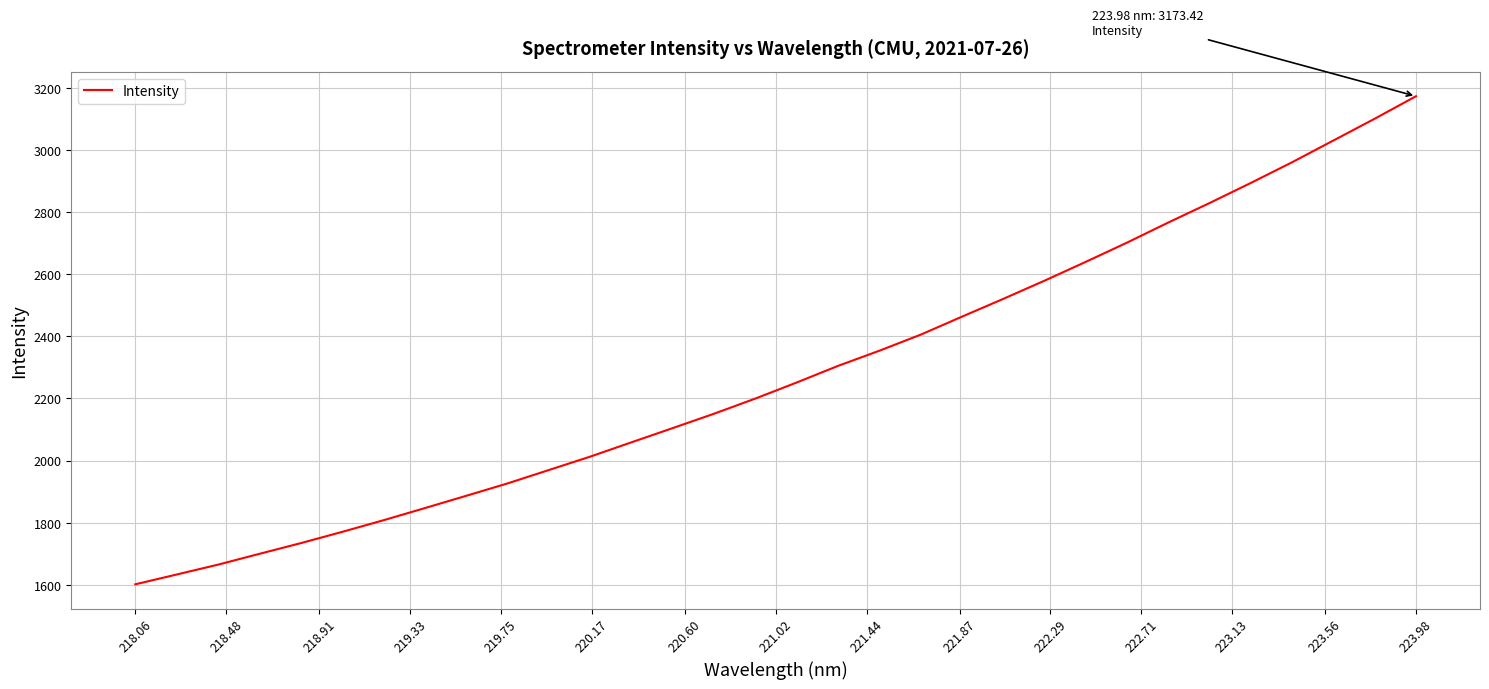

What is the minimum value shown in the chart?

1601.4